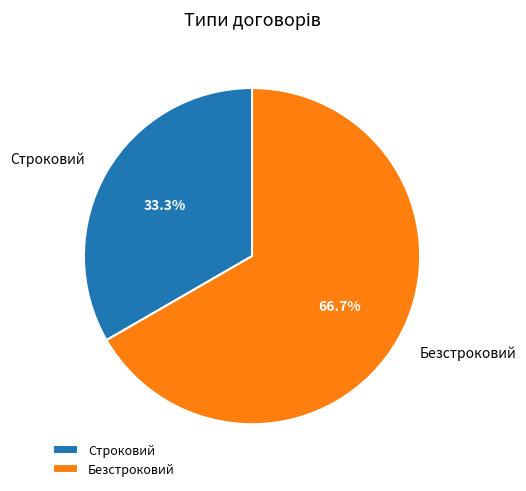

True or false: Строковий accounts for 27% of the total.

False